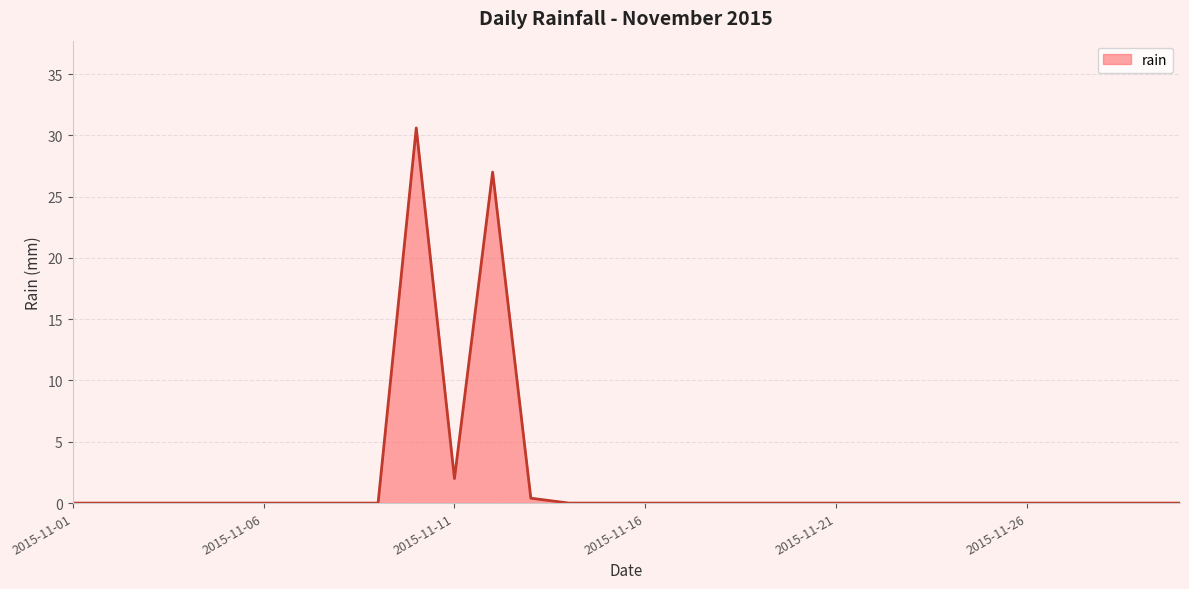

What is the difference between the maximum and minimum values?

30.6